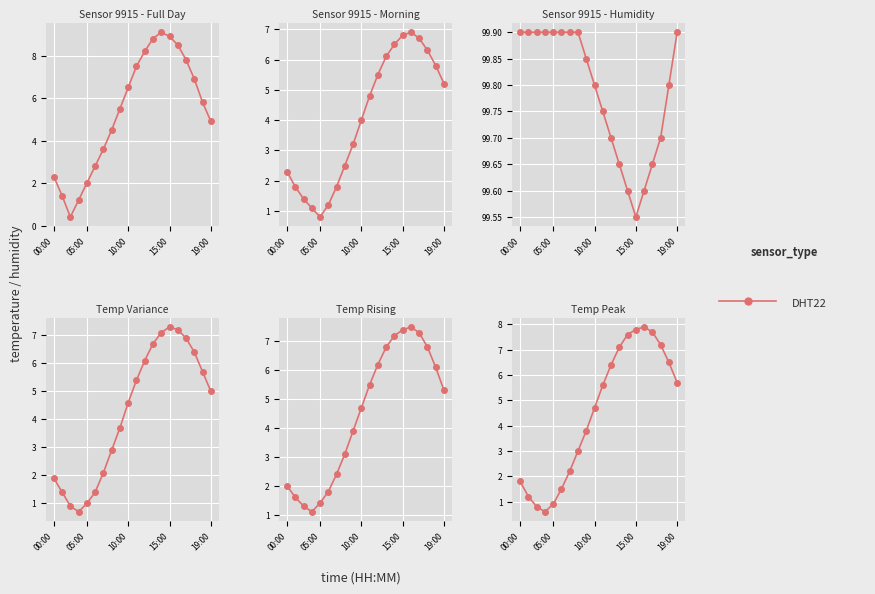

True or false: the data shows 7.7 at 16.

True